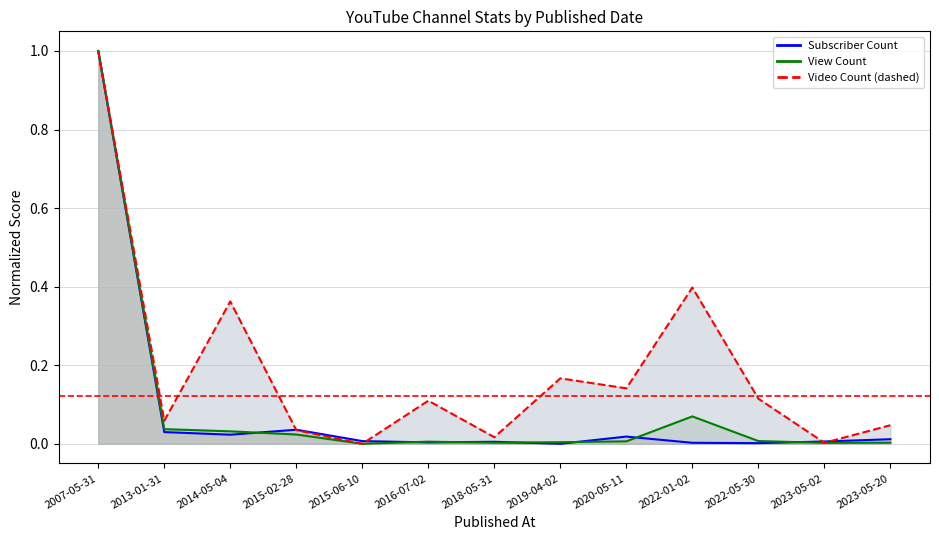

What is the spread (max minus min) of values at 2020-05-11?

0.1